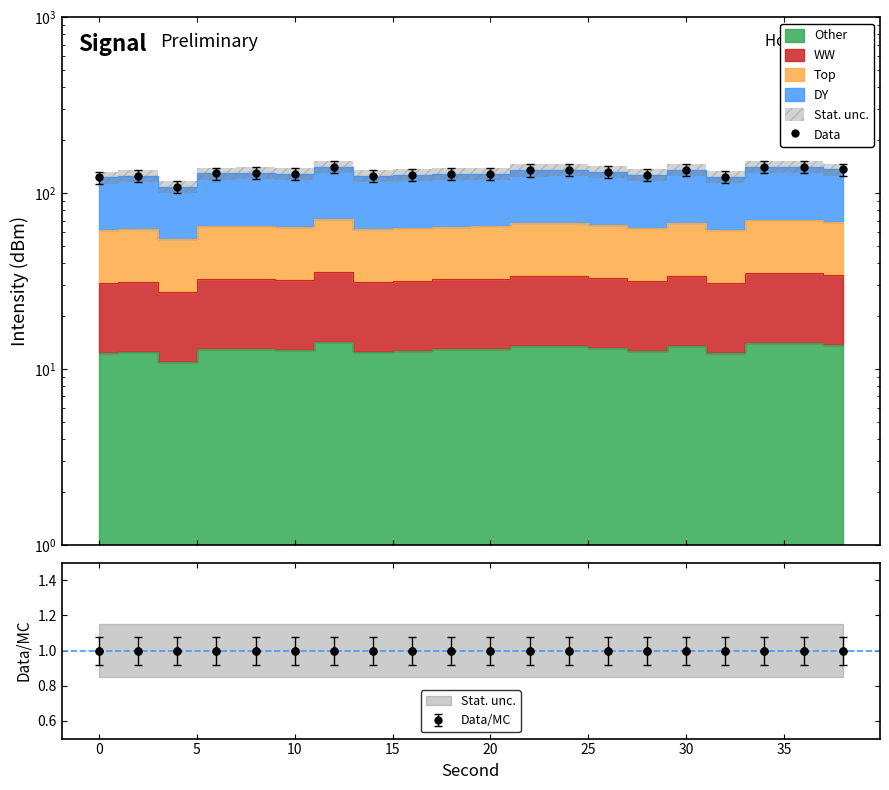

Is it true that the value at 19 is 136.7?

True